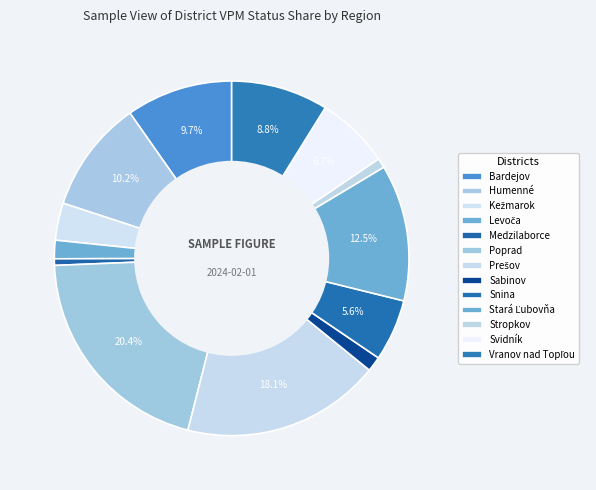

Does Levoča represent more than half of the total?

No